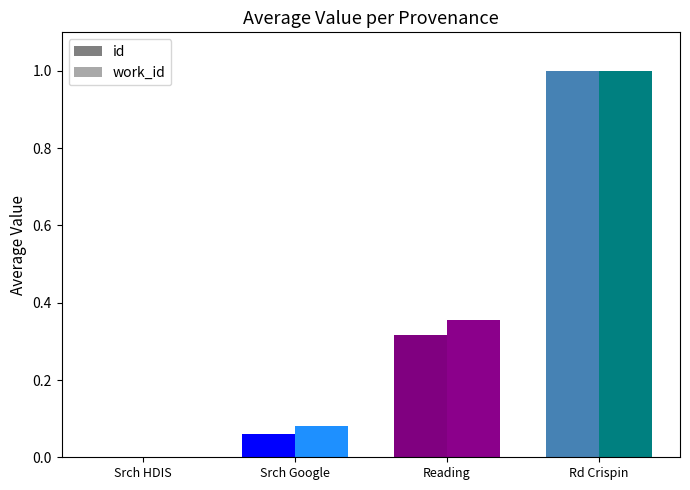

Are the bars horizontal?

No